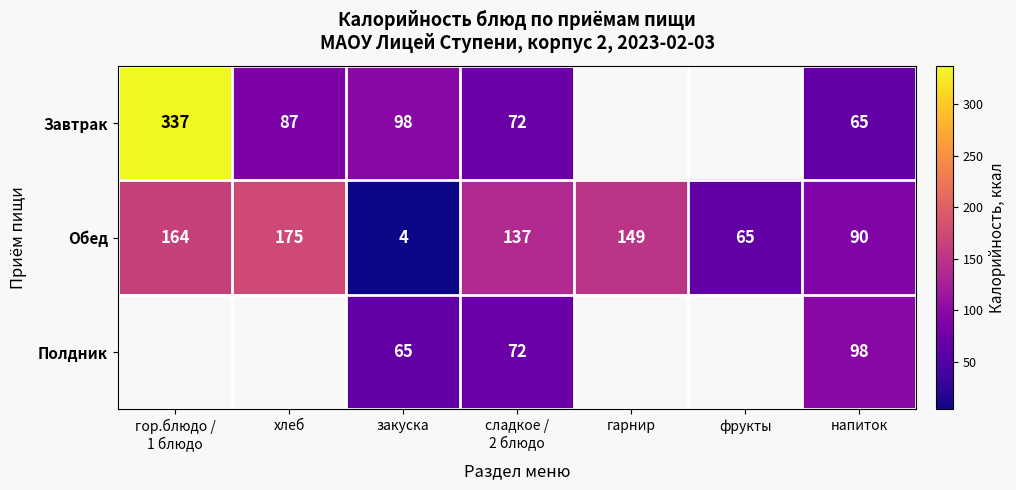

Is it true that Обед equals 106 at фрукты?

False